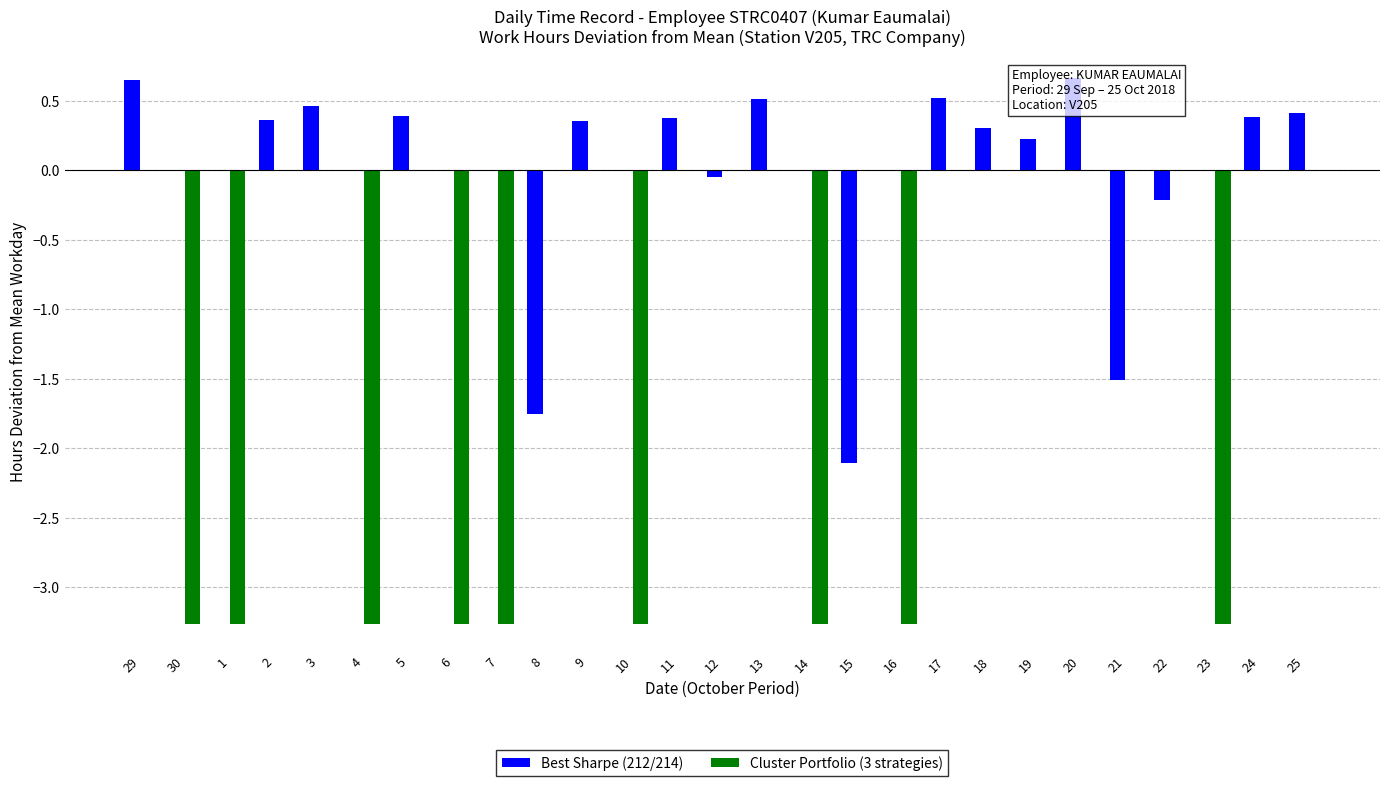

What value does the Best Sharpe (212/214) series have at 19?

0.2